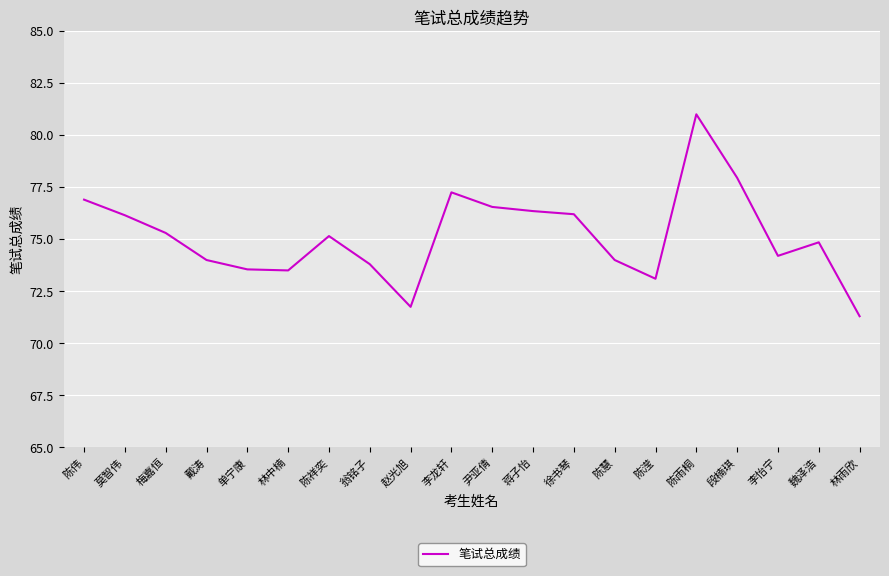

What is the difference between the maximum and minimum values?

9.7